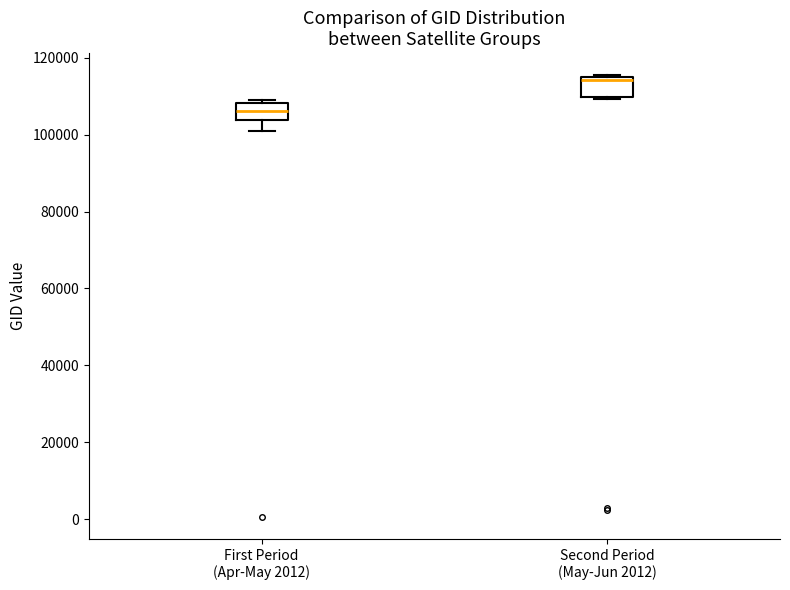

Where is the upper edge of the box for Second Period (May-Jun 2012) on the y-axis? The values are not printed on the chart, so give them approximately, as read against the axis.

114000